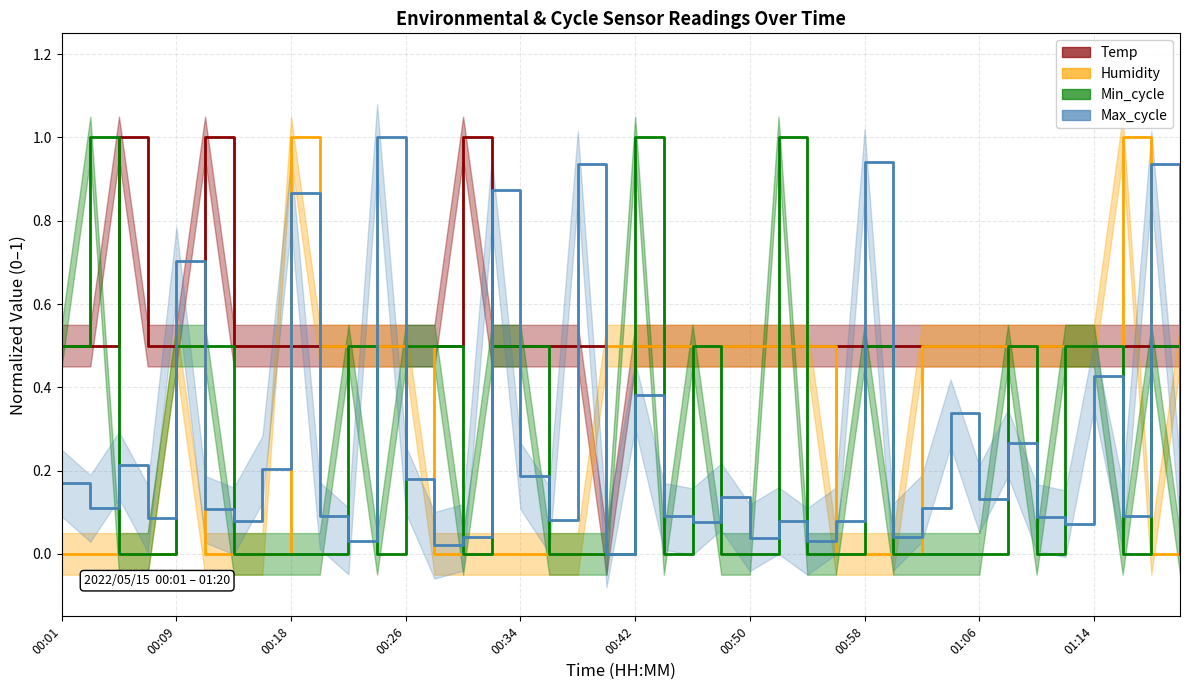

True or false: Min_cycle has more than 2 points higher than both neighbors.

True